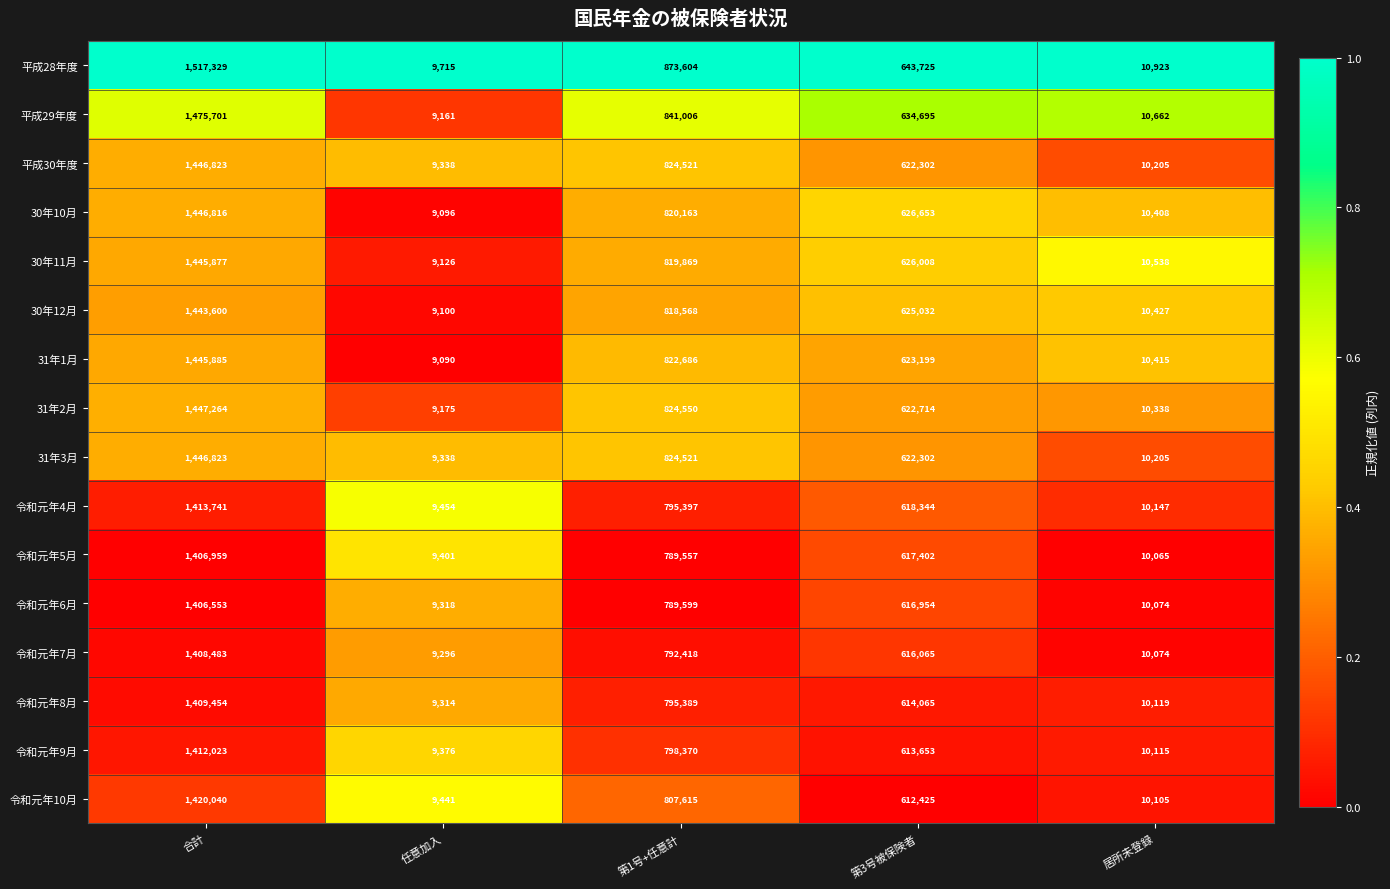

Which series has the largest total across all categories?

平成28年度